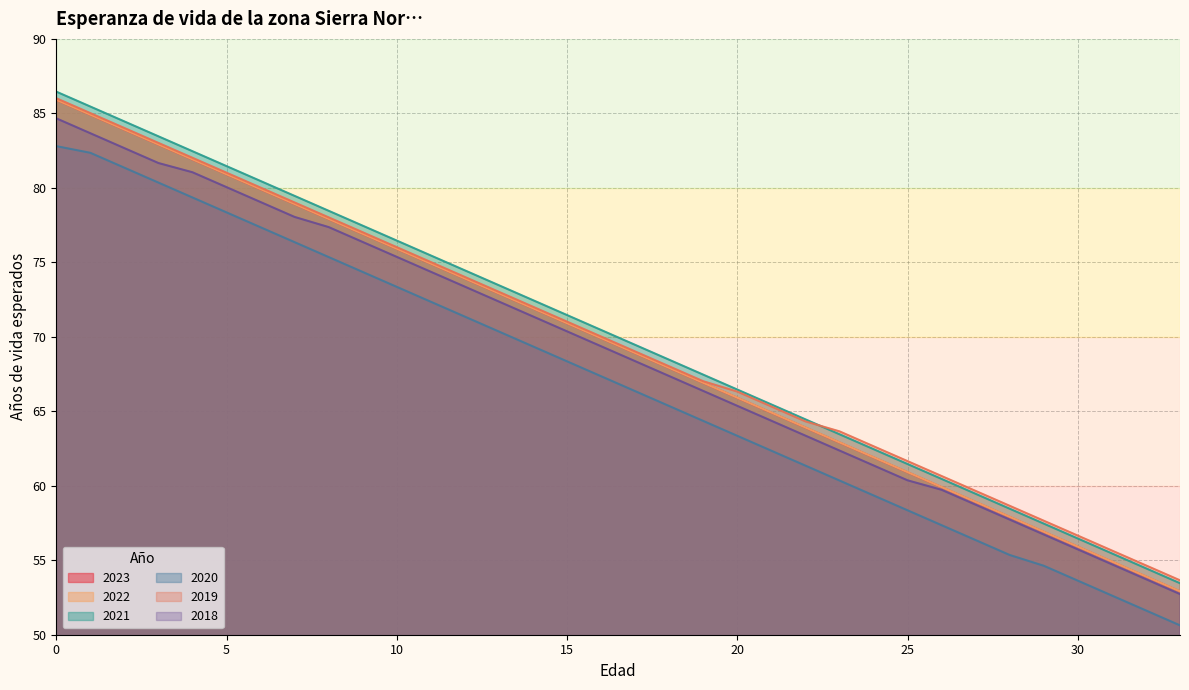

Rank the categories by 2019 value from highest to lowest.

0, 1, 2, 3, 4, 5, 6, 7, 8, 9, 10, 11, 12, 13, 14, 15, 16, 17, 18, 19, 20, 21, 22, 23, 24, 25, 26, 27, 28, 29, 30, 31, 32, 33